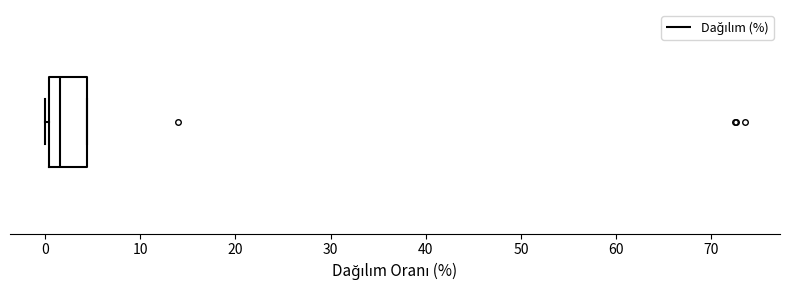

Read this box plot against the x-axis: the position of the median line, the range covered by the box, and the ends of both whiskers. The values are not printed on the chart, so give them approximately, as read against the axis.

median 2, box 0 to 4, whiskers 0 (just left of the box's left edge) to 4